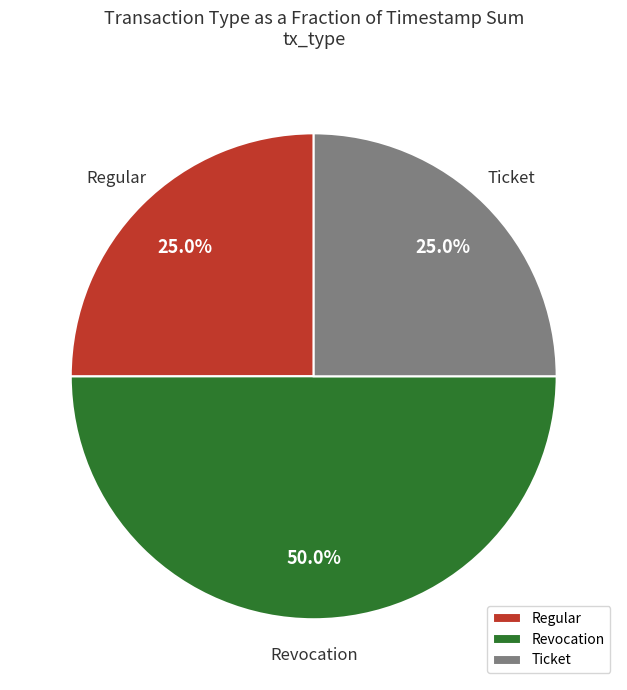

Count the number of slices in the pie.

3